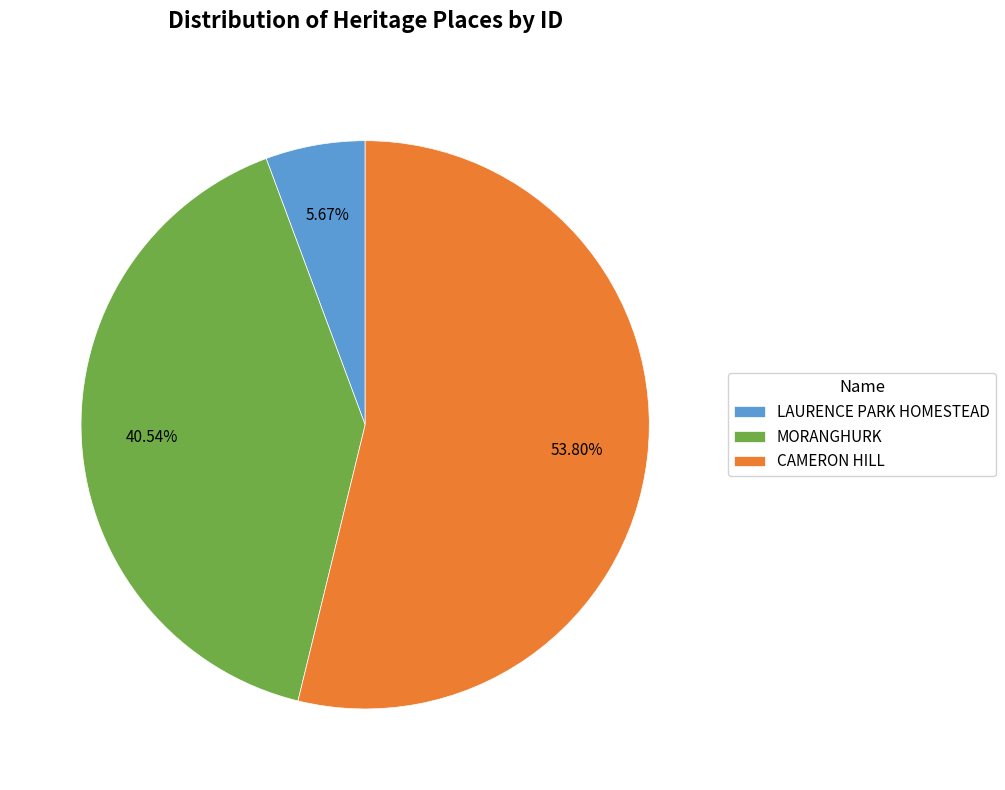

What is the total percentage of MORANGHURK and CAMERON HILL?

94.3%